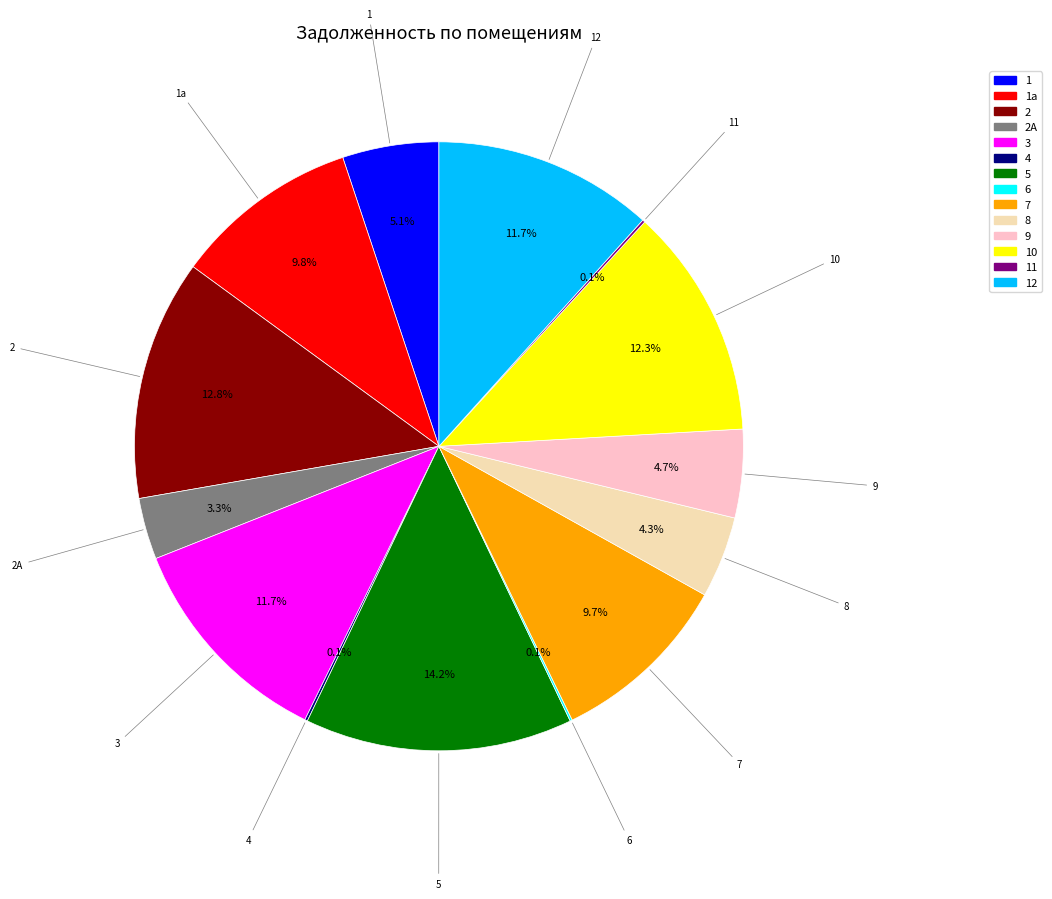

To the nearest percent, what is the difference between the largest and smallest slice percentages?

14%